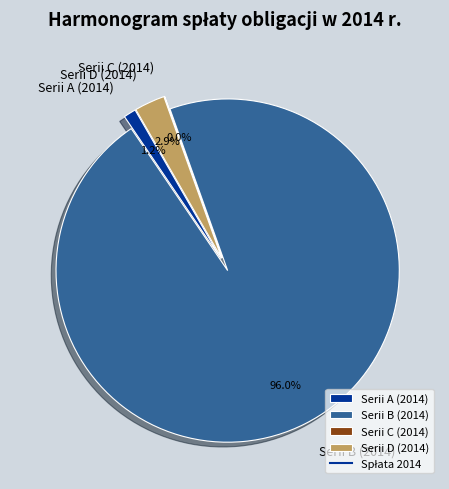

What is the largest slice in the pie chart?

Serii B (2014)